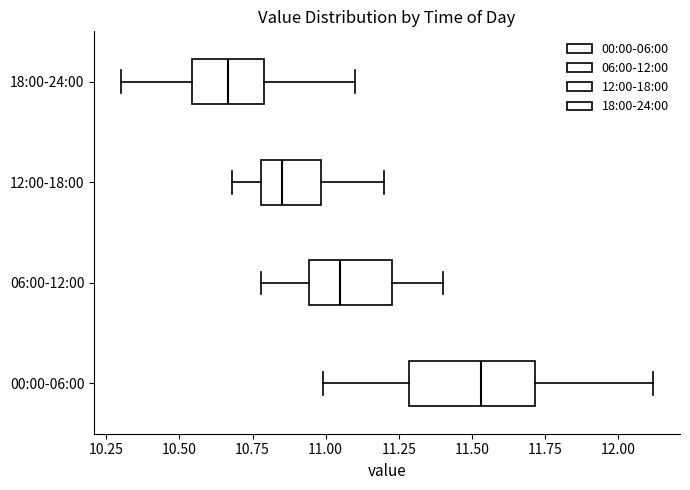

Where does the left whisker of the box for 00:00-06:00 end on the x-axis? The values are not printed on the chart, so give them approximately, as read against the axis.

11.00